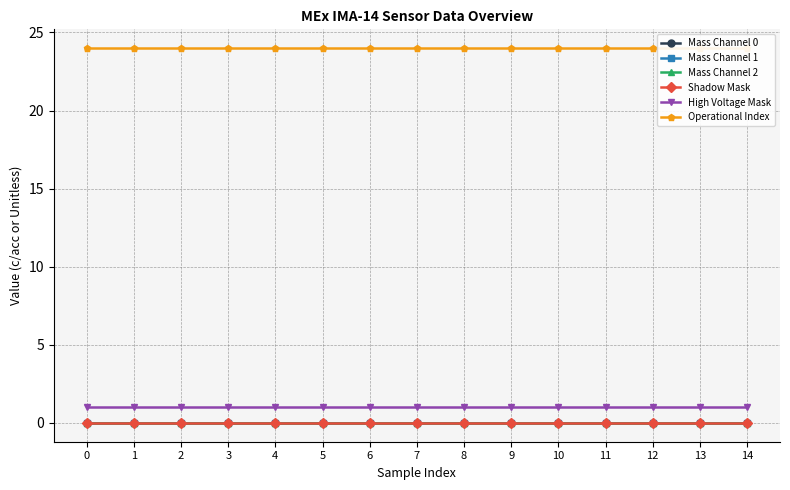

How many lines are shown in the chart?

6